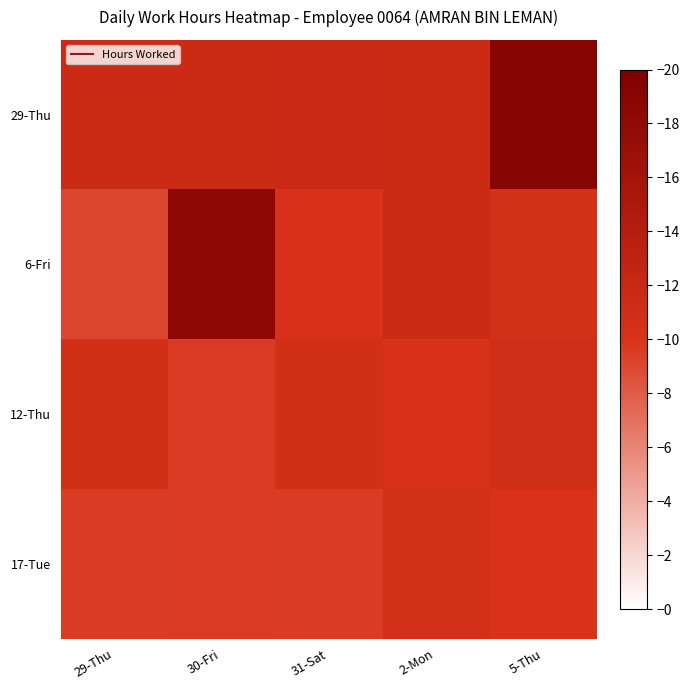

Count the number of categories in the chart.

5